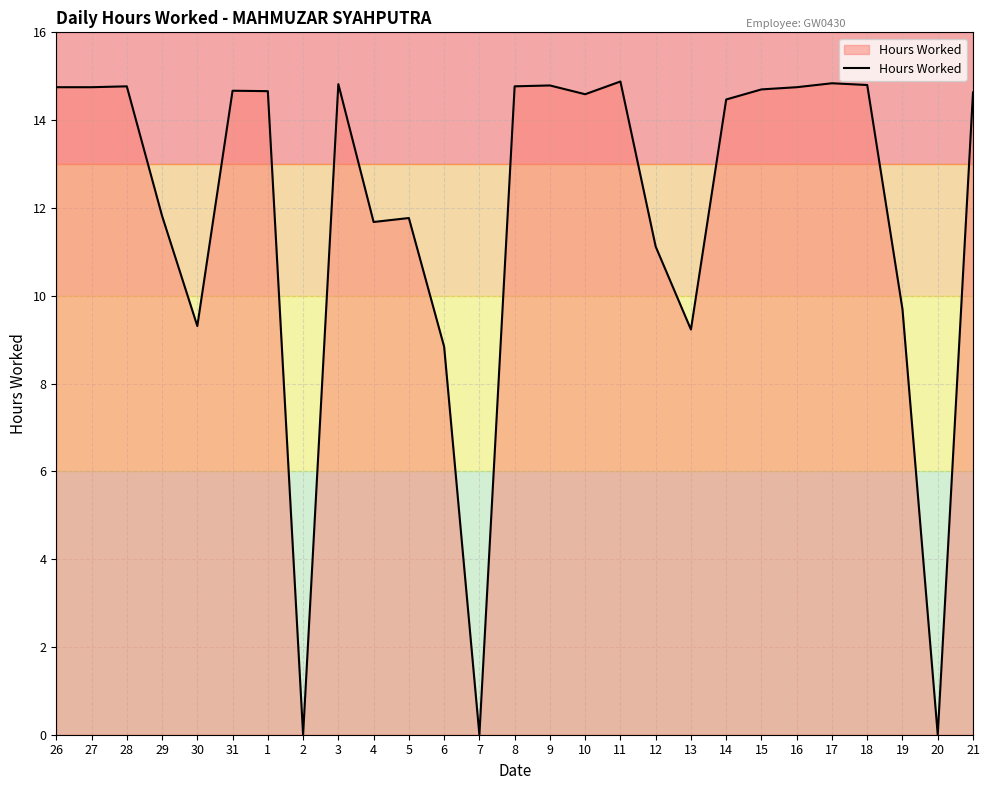

What position from the left is 27?

2